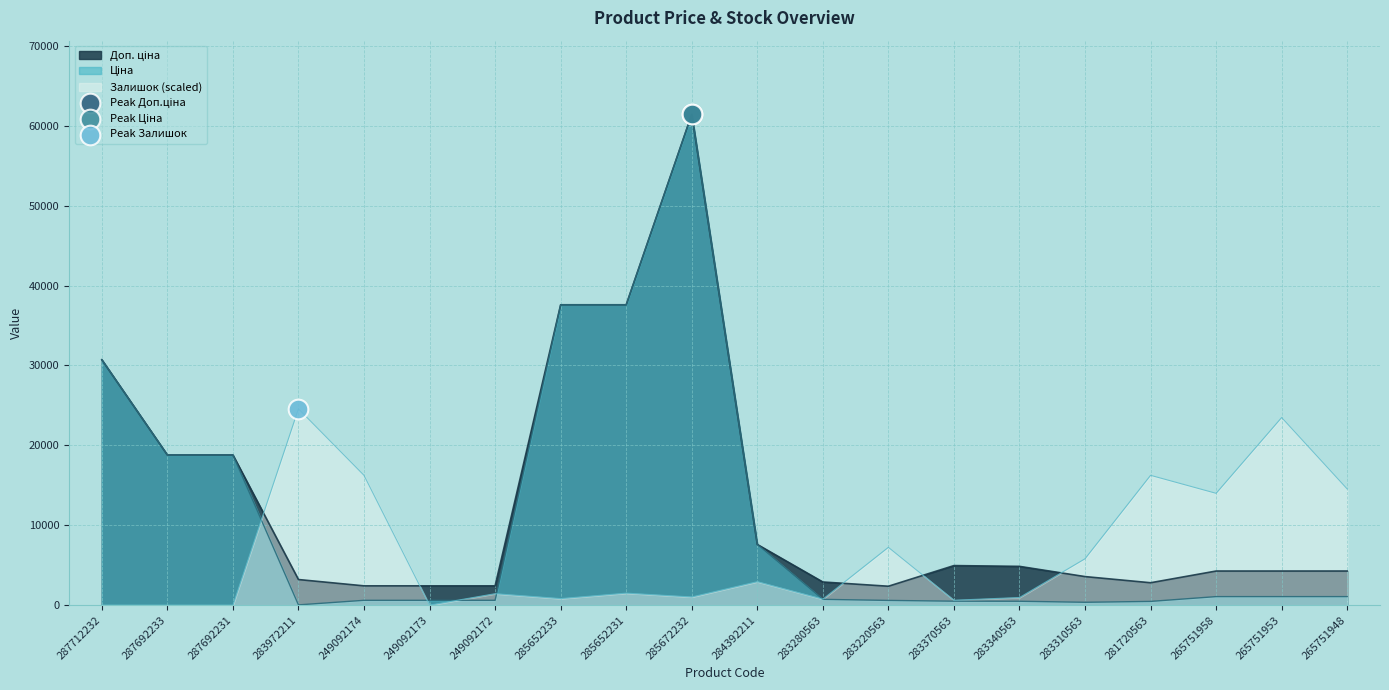

At which category is the sum across all series the highest?

285672232